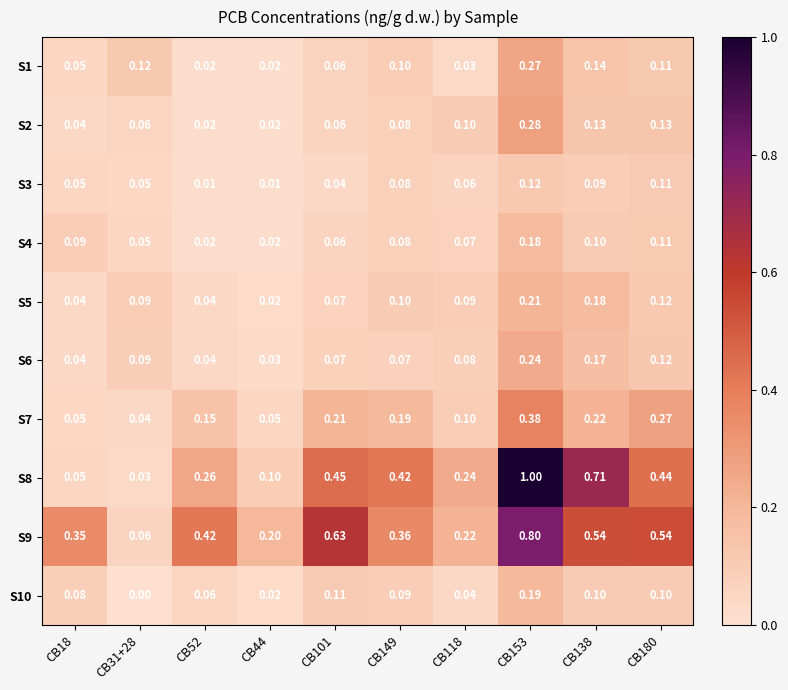

At which category is the sum across all series the highest?

CB153